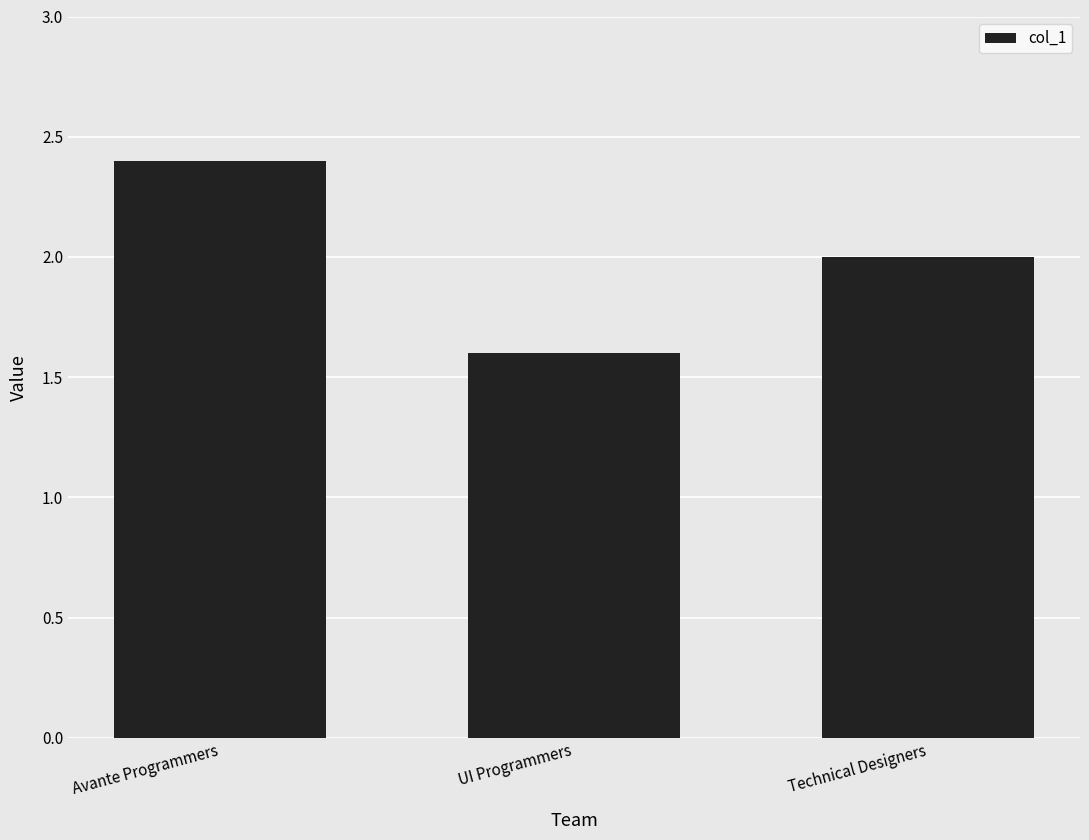

Between Avante Programmers and Technical Designers, which is larger?

Avante Programmers